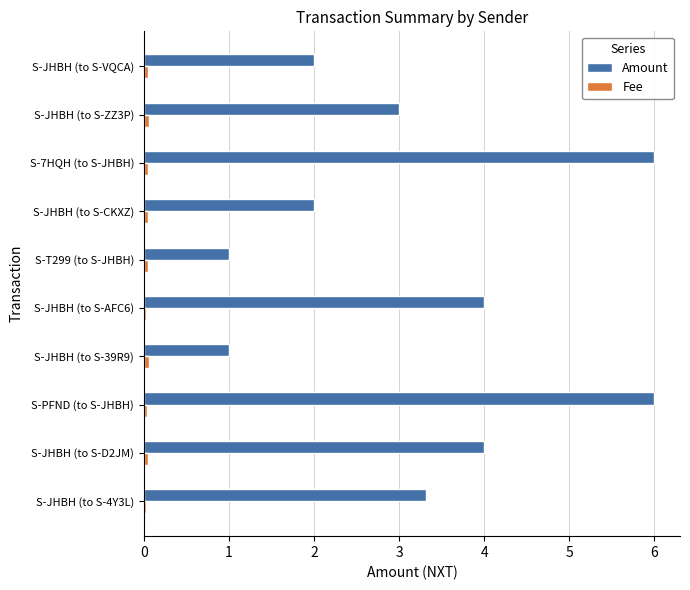

What is the maximum value shown in the chart?

6.0